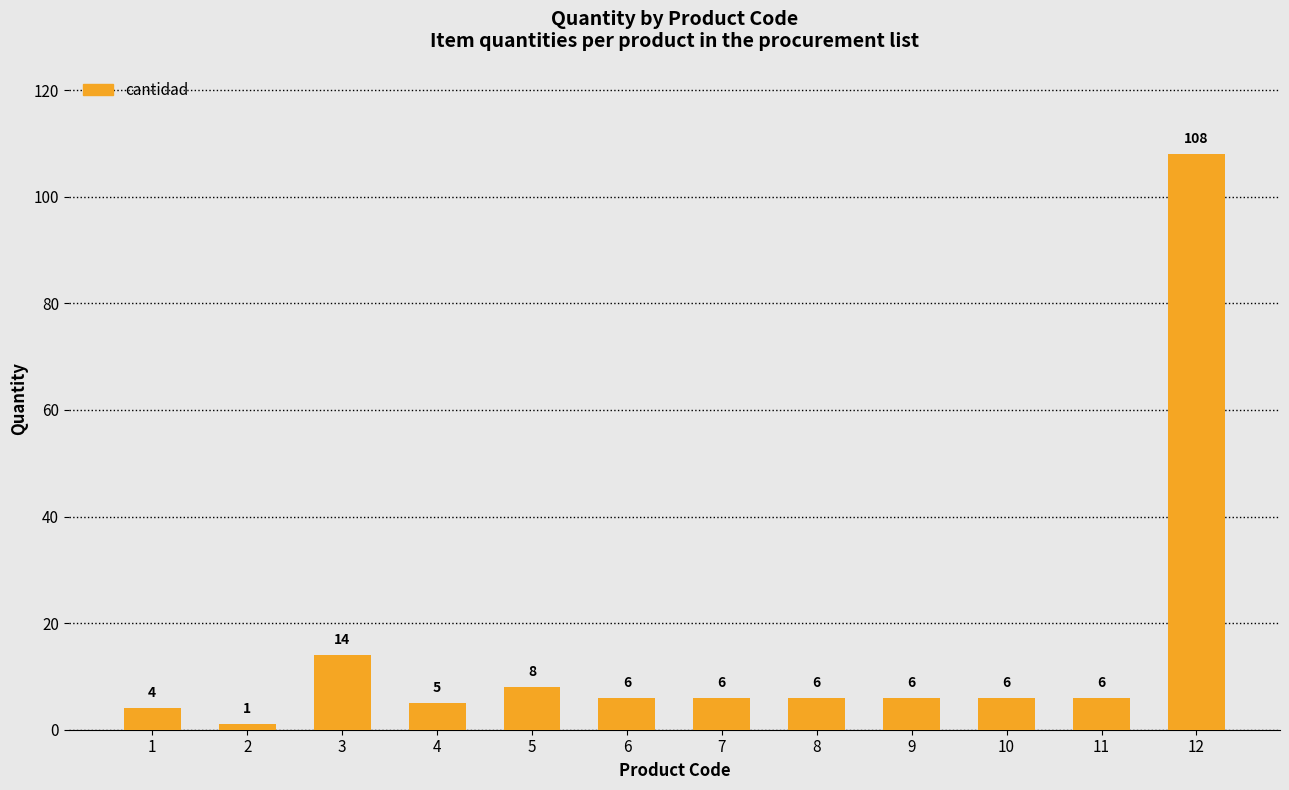

Count the number of data series in this chart.

1